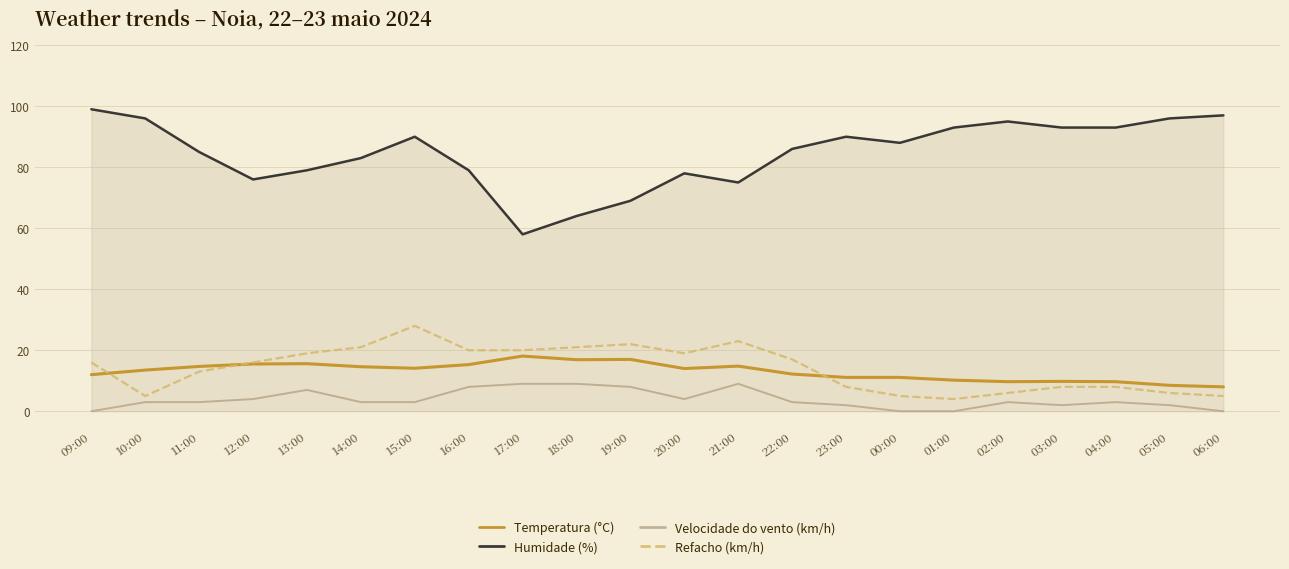

What is the spread (max minus min) of values at 15:00?

87.0